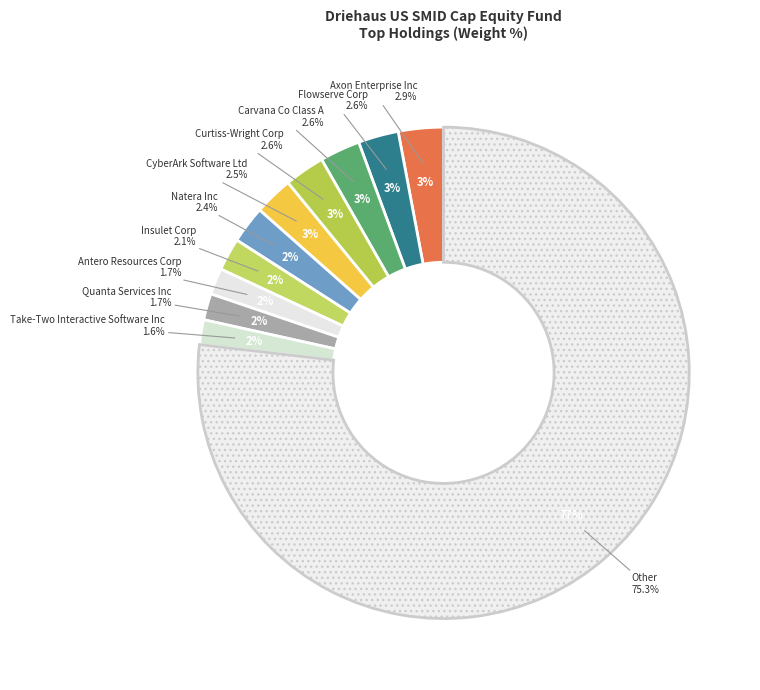

Which has a higher value, Other or Insulet Corp?

Other